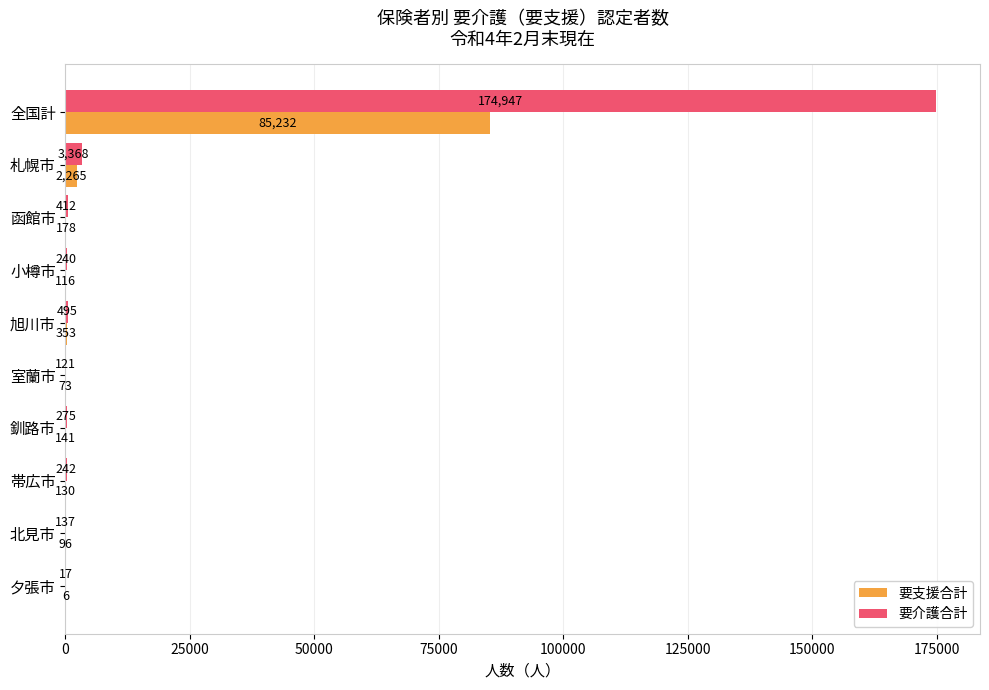

At which category is the sum across all series the highest?

全国計